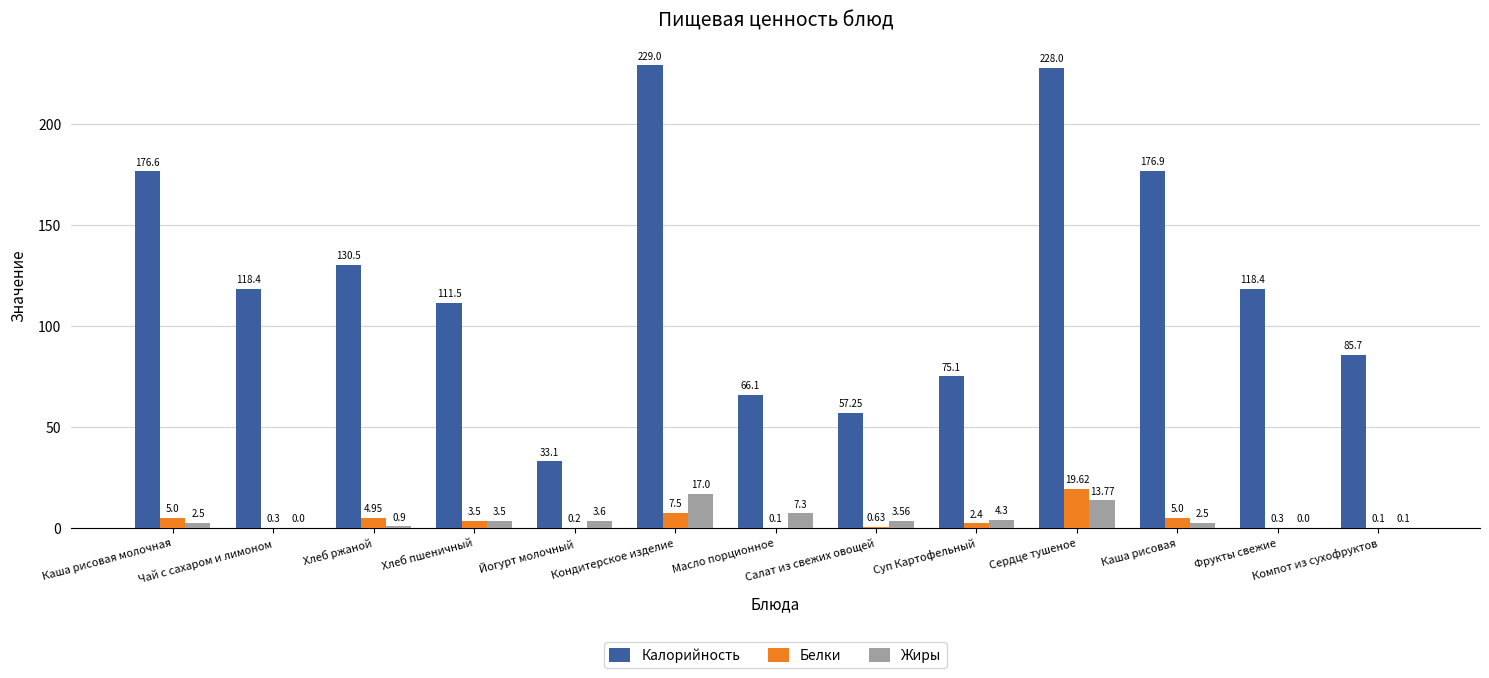

Which category has the highest value across all series?

Кондитерское изделие